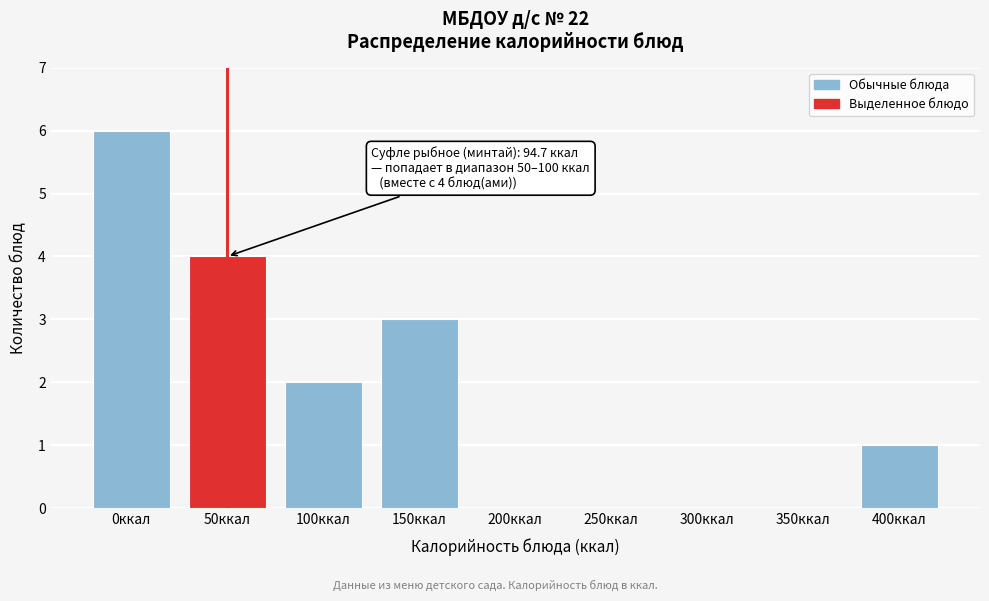

Read the value at 150ккал.

3